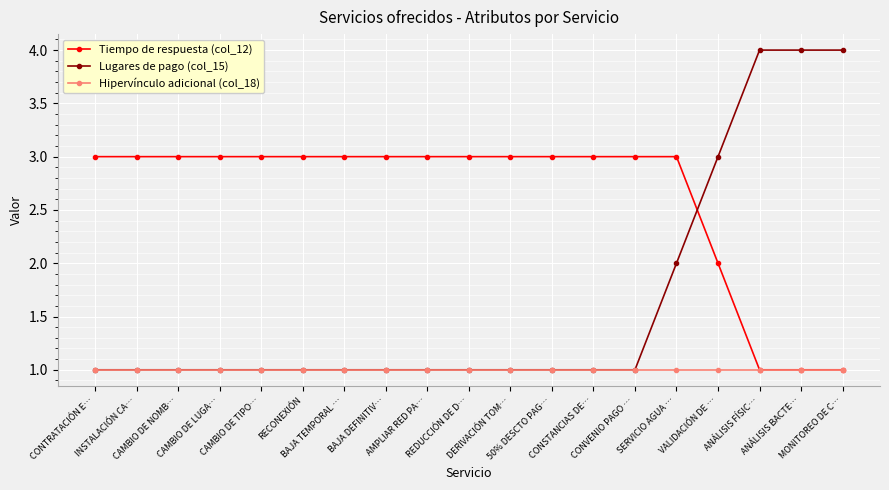

What is the label of the 14th point from the right?

RECONEXIÓN